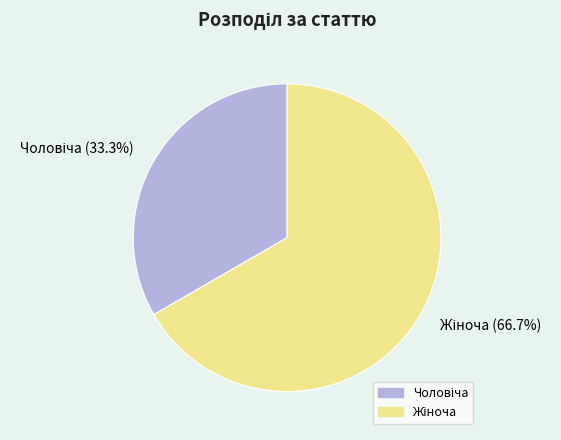

Is there any slice that represents more than half of the pie?

Yes